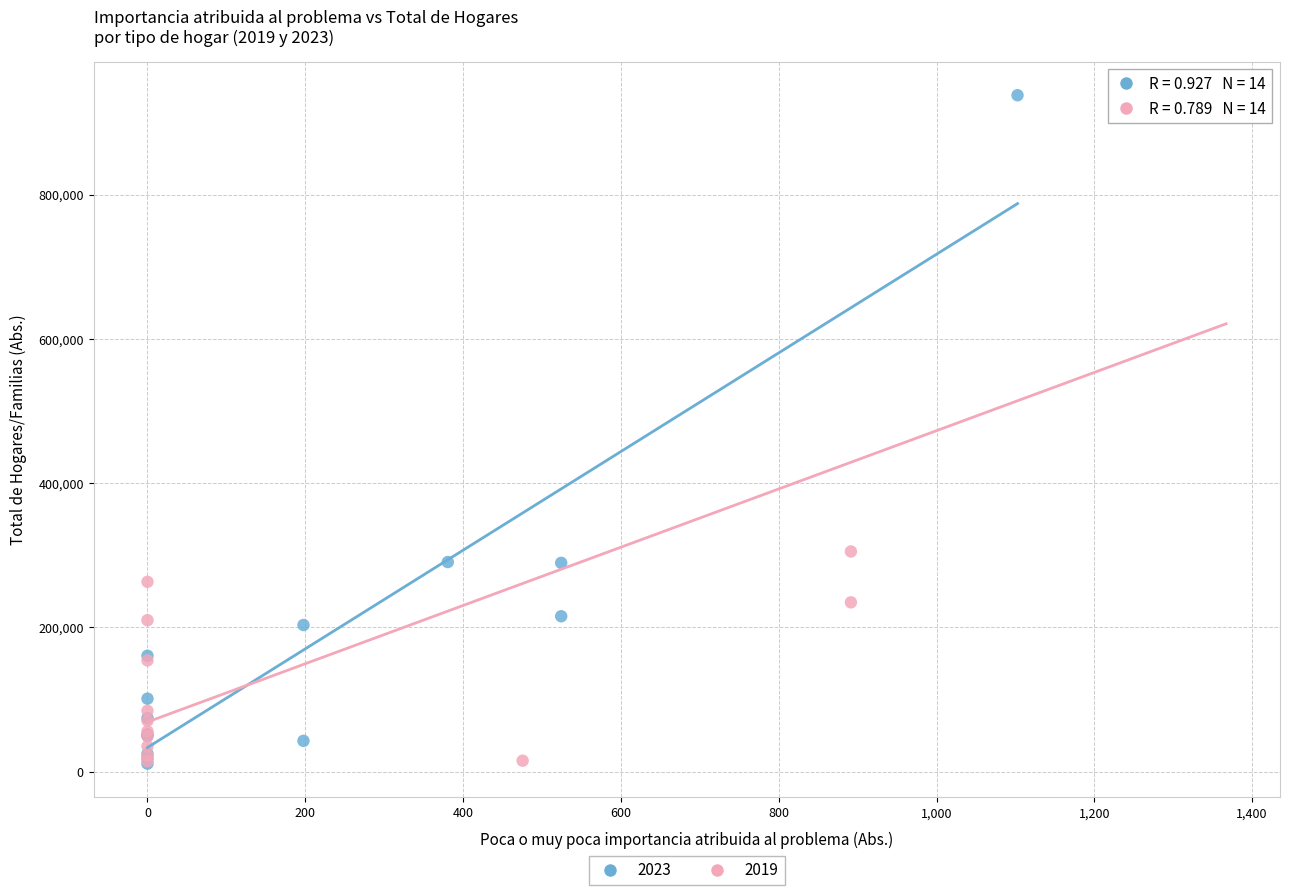

Which series reaches the maximum Y coordinate?

2023